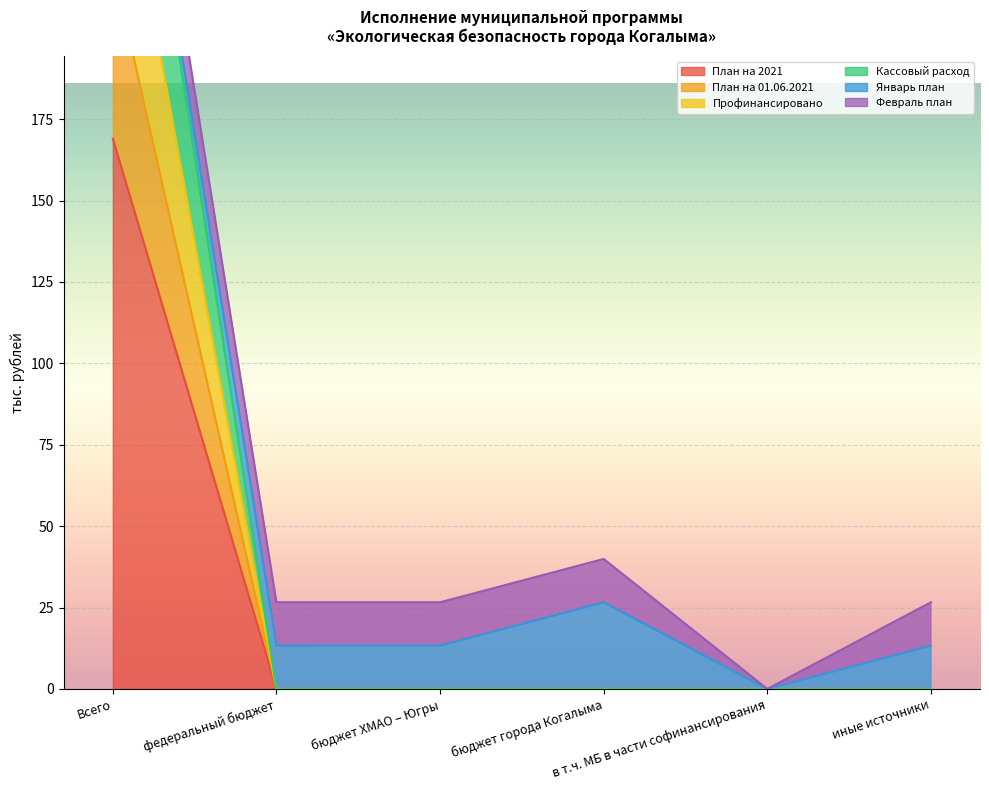

True or false: План на 01.06.2021 has a value of 0.0 at федеральный бюджет.

True